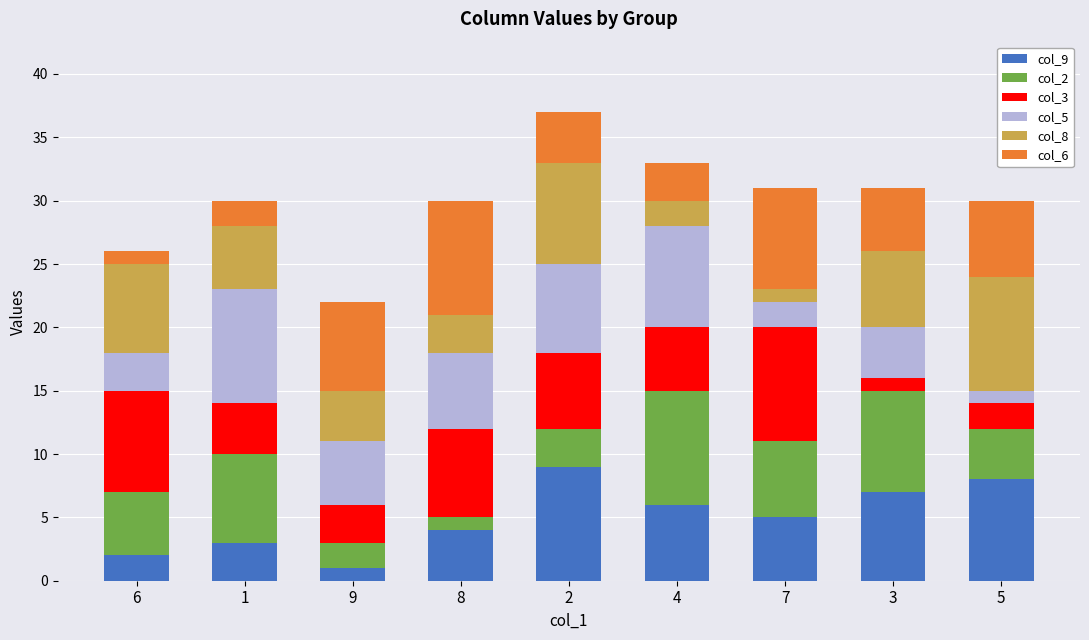

What are all the series names shown in the legend?

col_9, col_2, col_3, col_5, col_8, col_6